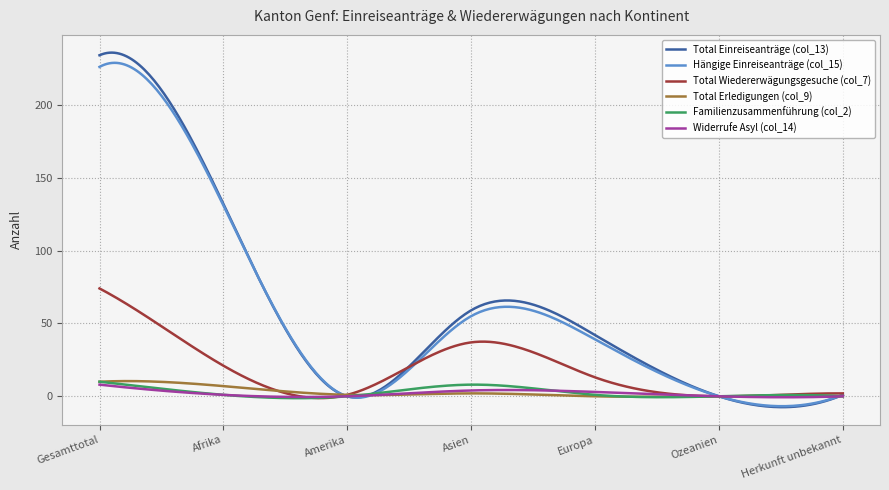

What is the maximum value for Hängige Einreiseanträge (col_15)?

228.8